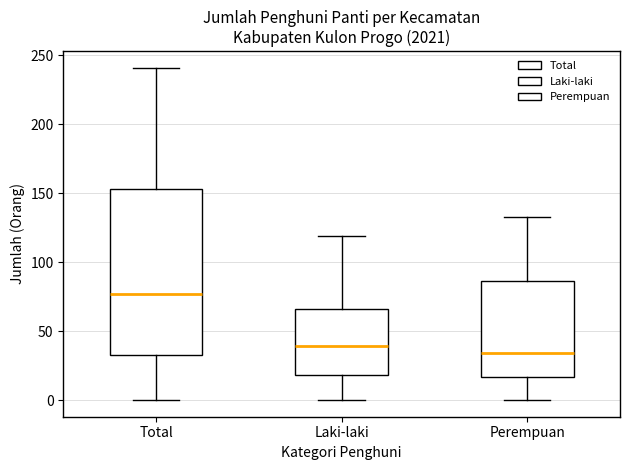

Reading left to right, read every box against the y-axis: the position of its median line, the range the box covers, and the ends of its whiskers. The values are not printed on the chart, so give them approximately, as read against the axis.

Total: median 75, box 35 to 155, whiskers 0 to 240
Laki-laki: median 40, box 20 to 65, whiskers 0 to 120
Perempuan: median 35, box 15 to 85, whiskers 0 to 135